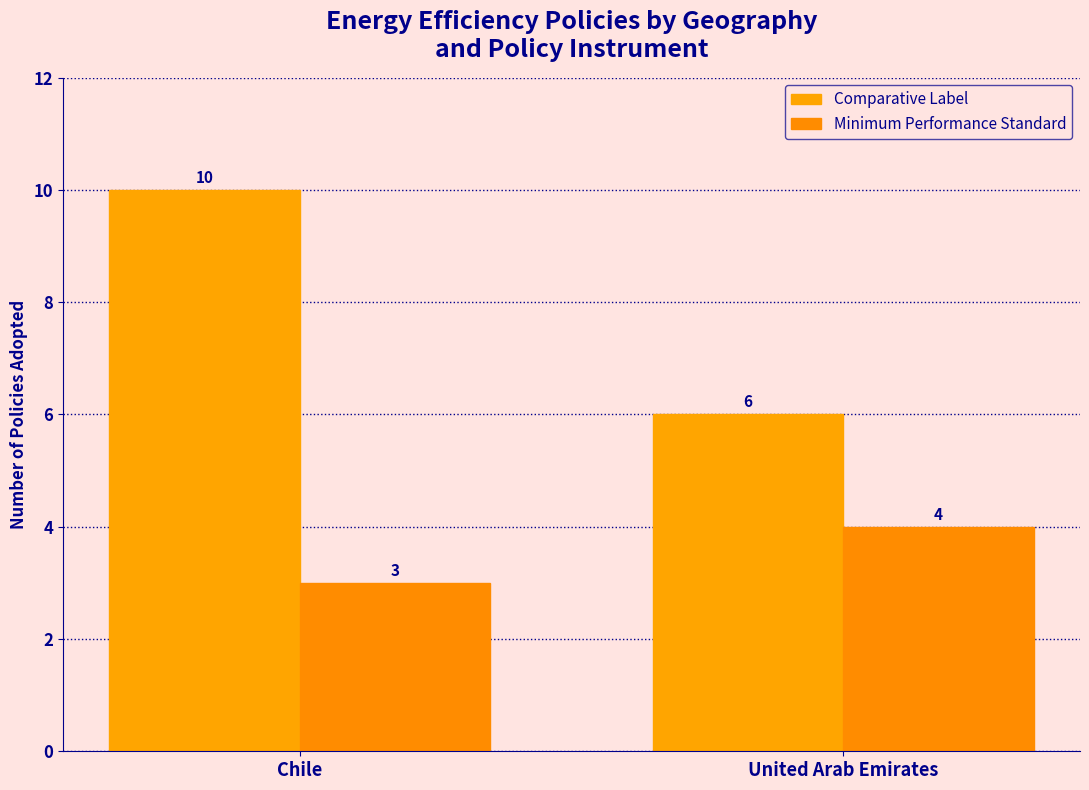

What is the label of the 2nd bar from the right?

Chile